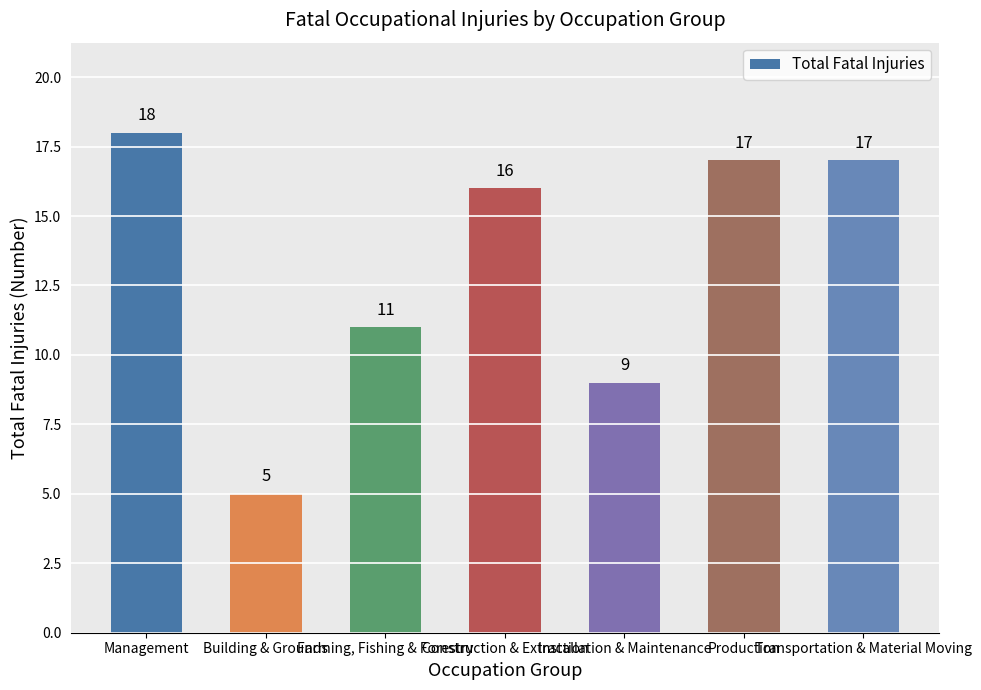

What is the approximate value at Construction & Extraction?

16